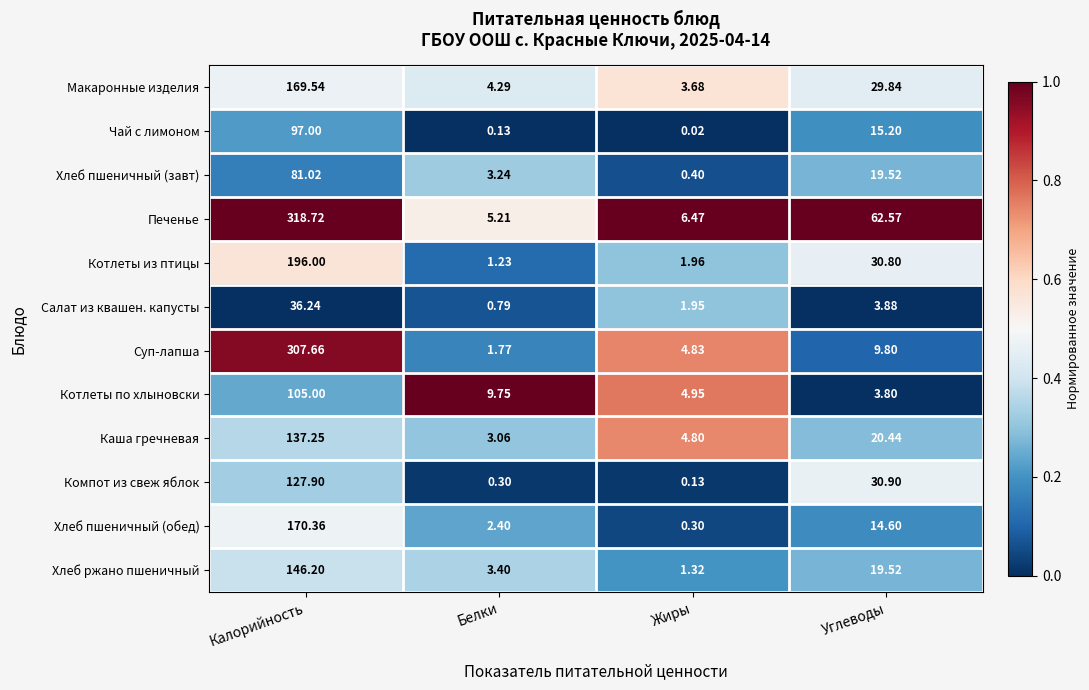

Which series has the widest spread of values?

Печенье